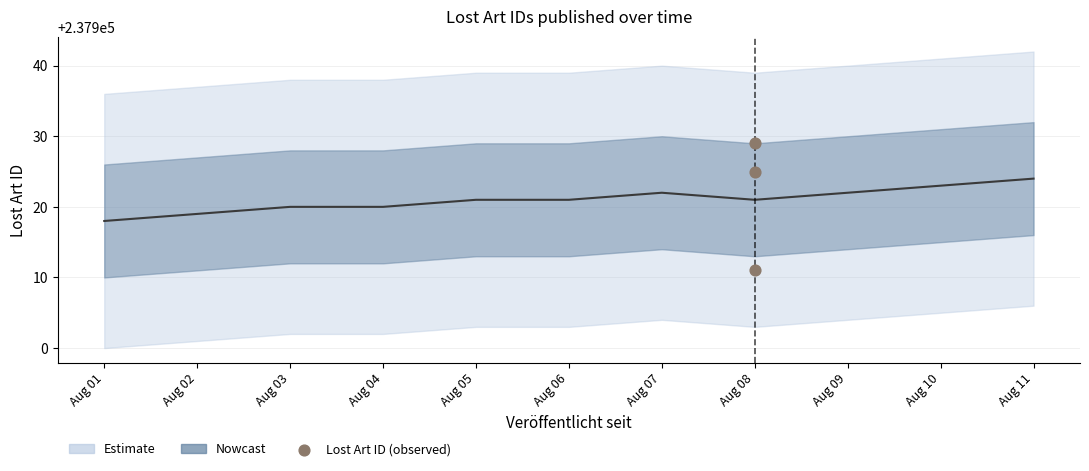

What is the ratio of the value at Aug 08 to the value at Aug 08?

1.0